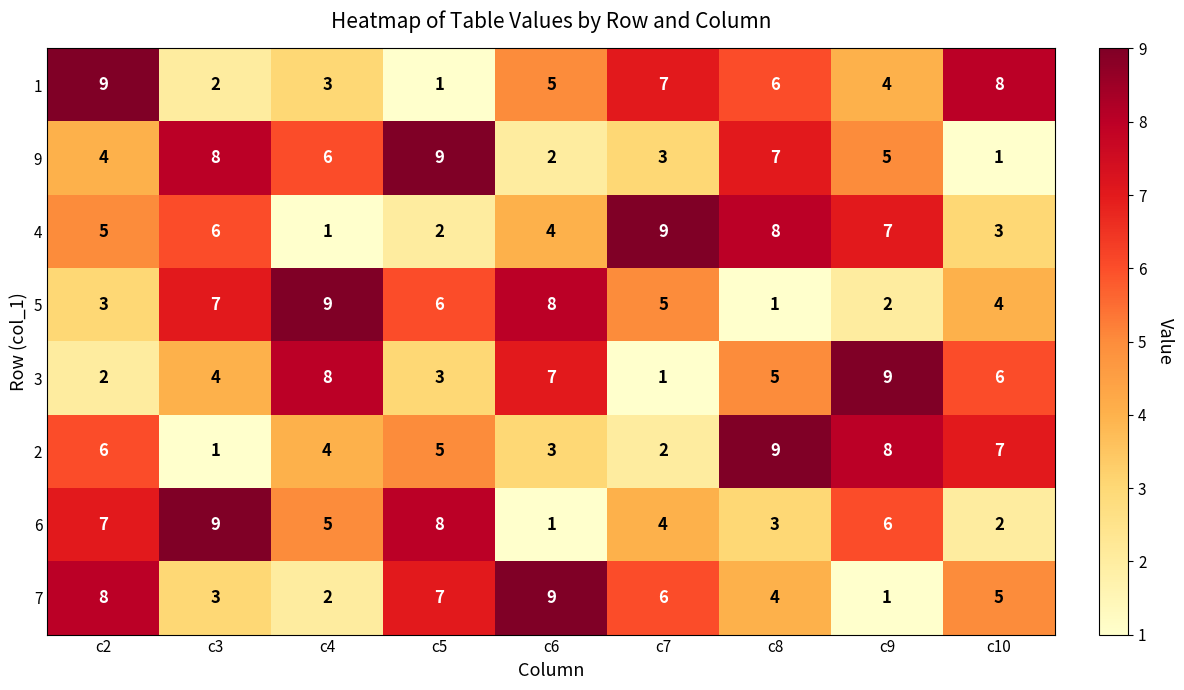

What is the greatest value displayed?

9